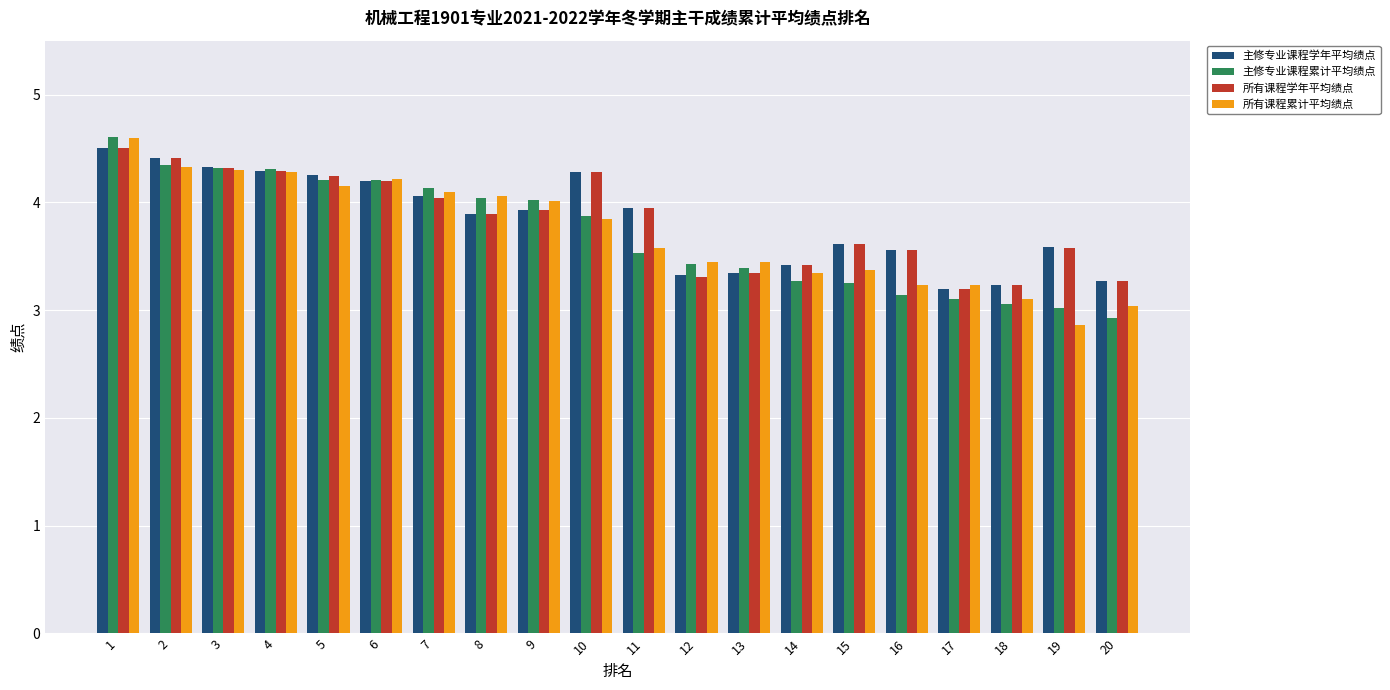

What are all the series names shown in the legend?

主修专业课程学年平均绩点, 主修专业课程累计平均绩点, 所有课程学年平均绩点, 所有课程累计平均绩点